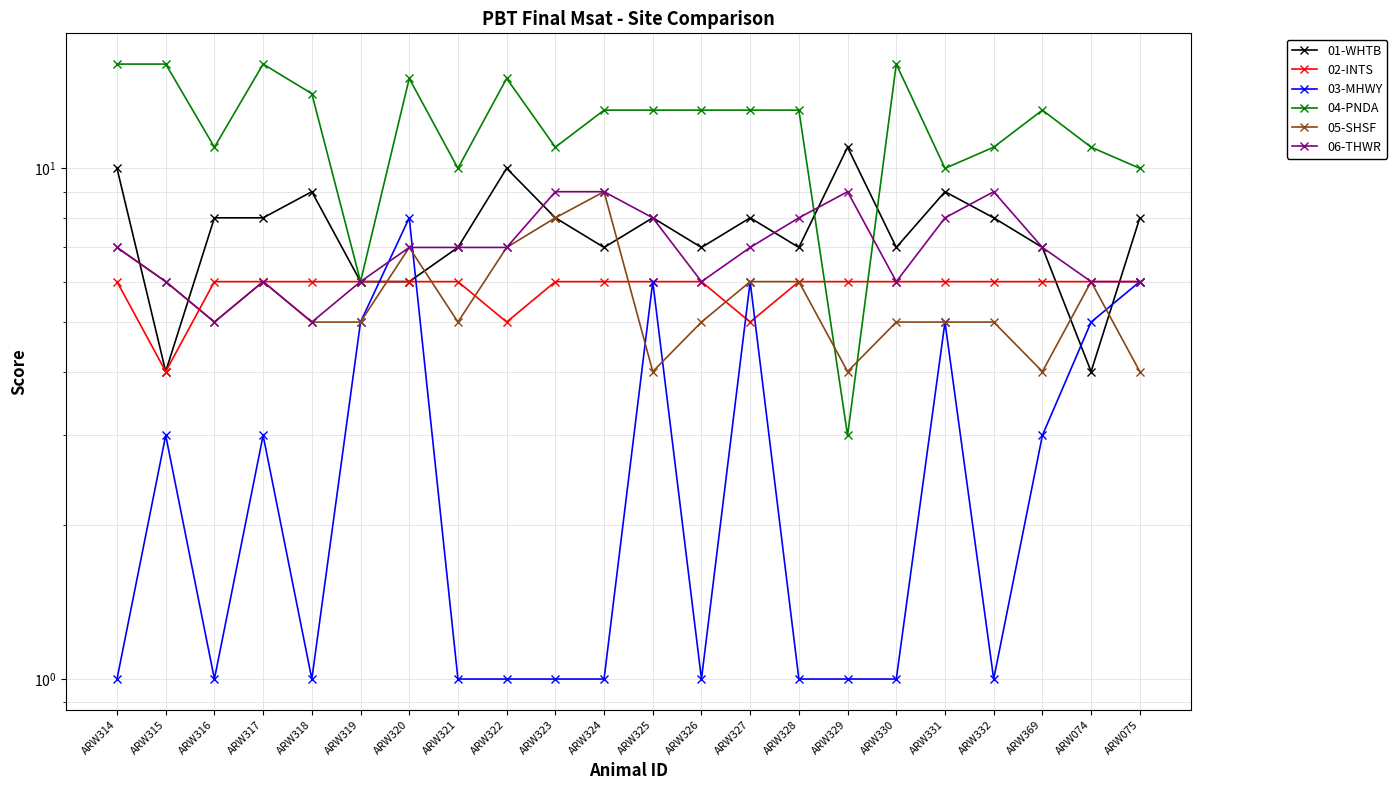

Which series has the widest spread of values?

04-PNDA